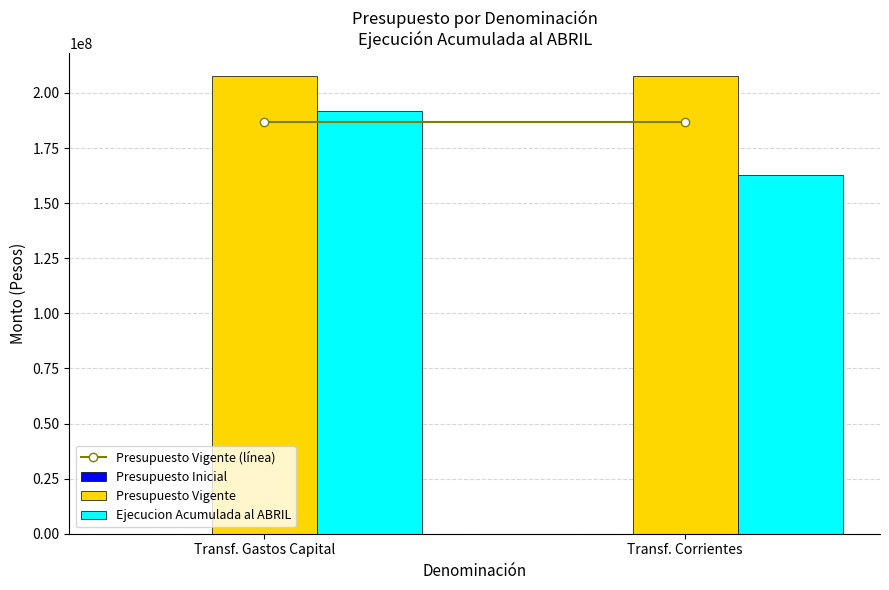

What position from the left is Transf. Corrientes?

2